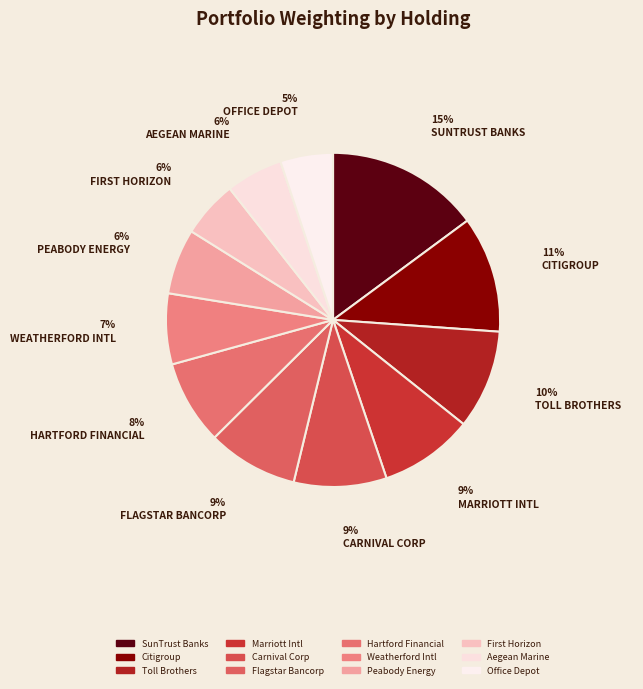

How many segments does this pie chart have?

12